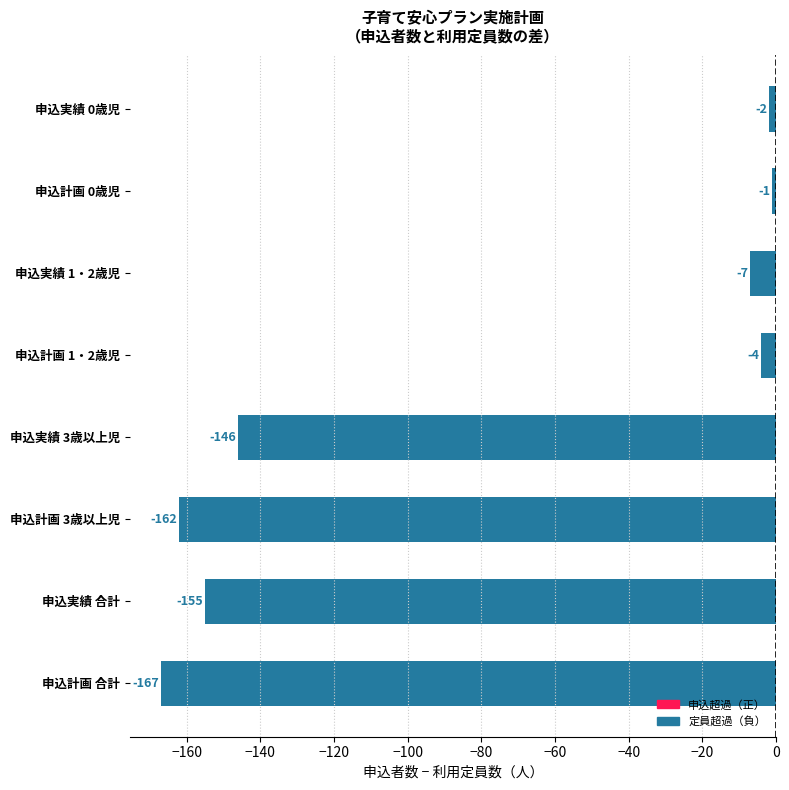

True or false: the data shows -7 at 申込実績 1・2歳児.

True